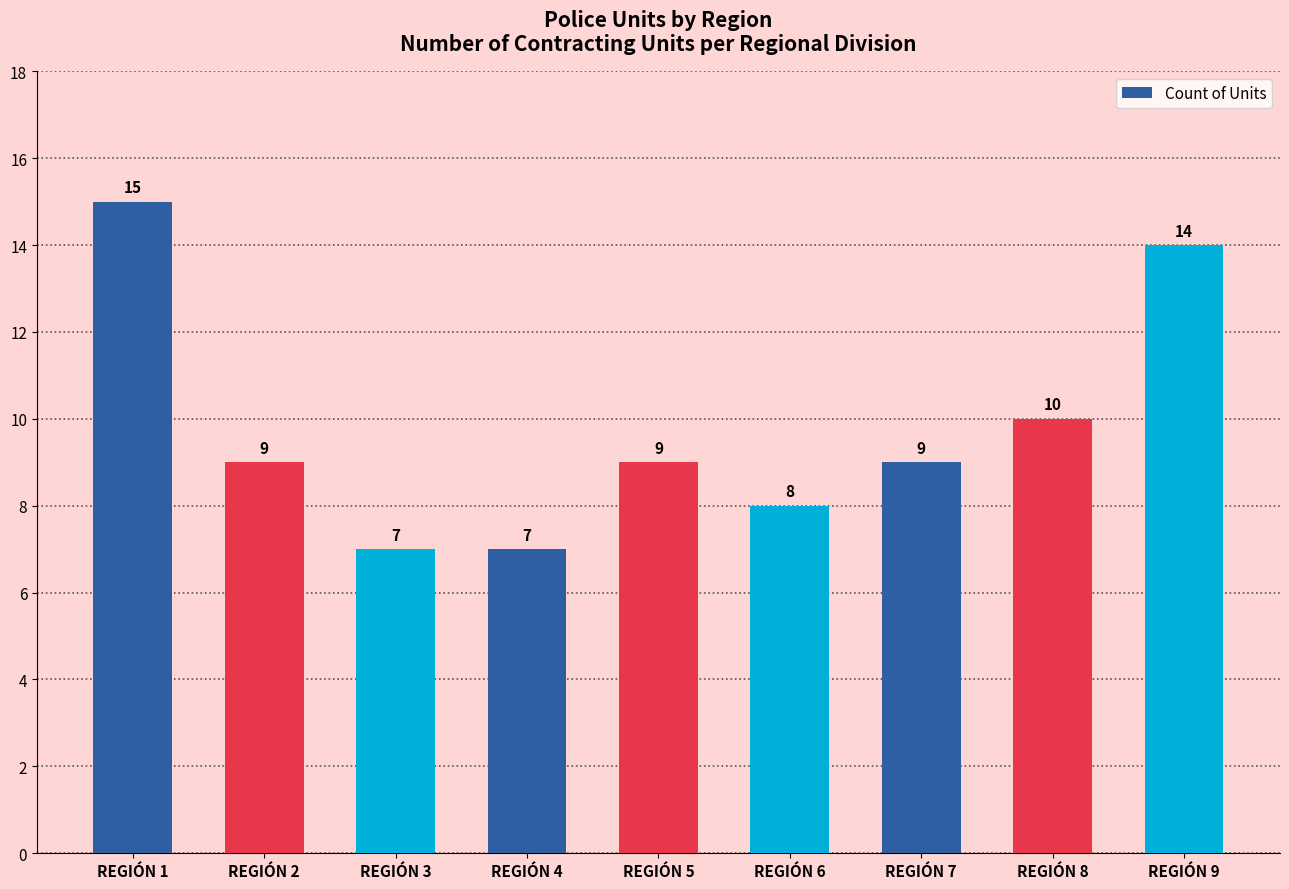

What is the difference between the second highest and minimum values?

7